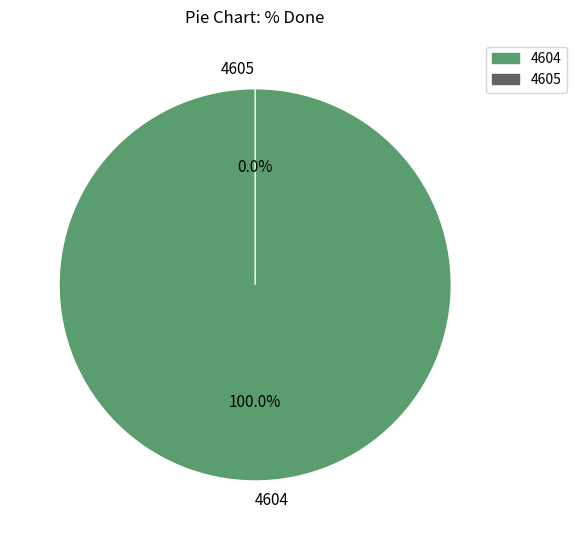

Which has a higher value, 4604 or 4605?

4604